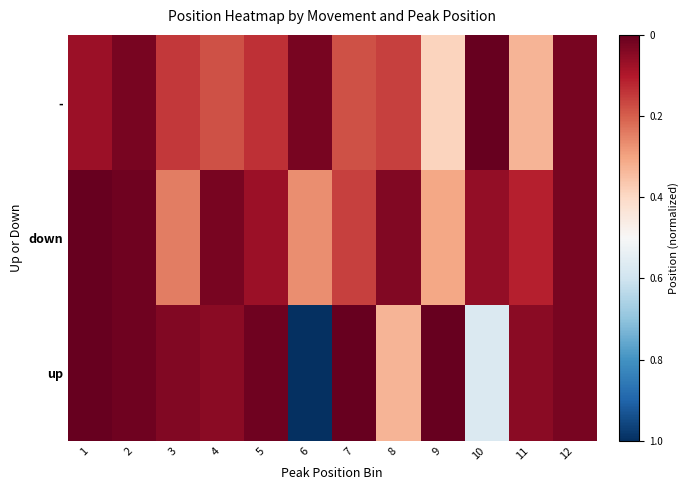

Rank the series by their average value, from lowest to highest.

up, -, down